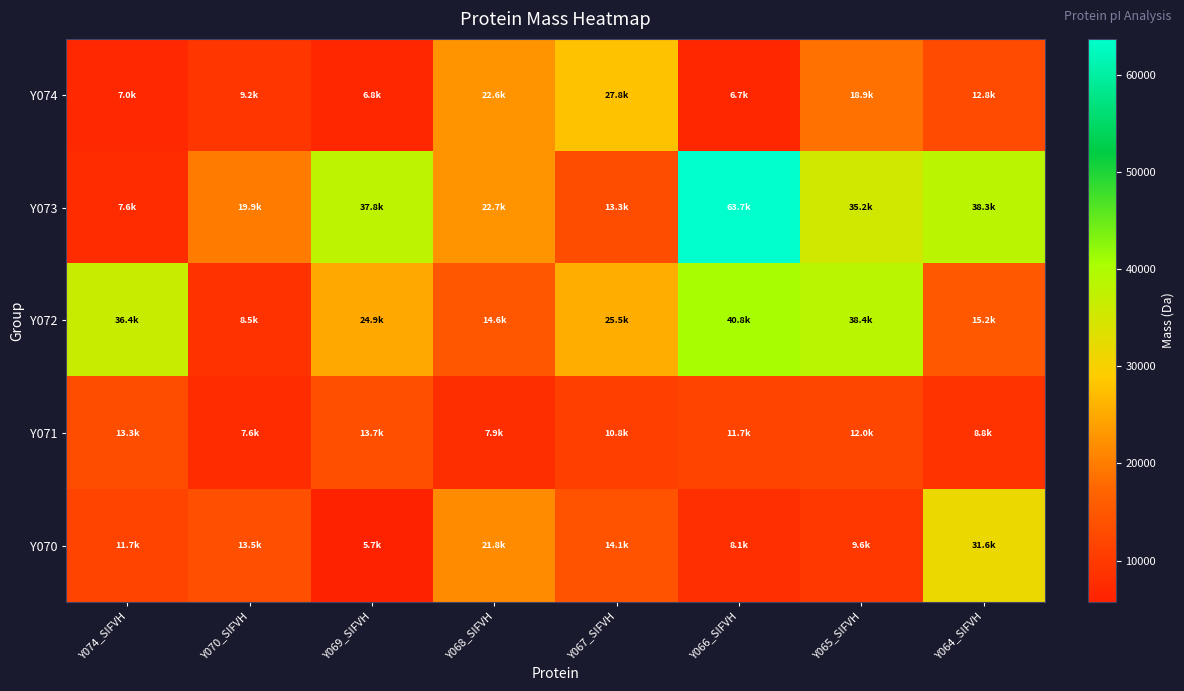

Which label corresponds to the smallest value in the chart?

Y069_SIFVH